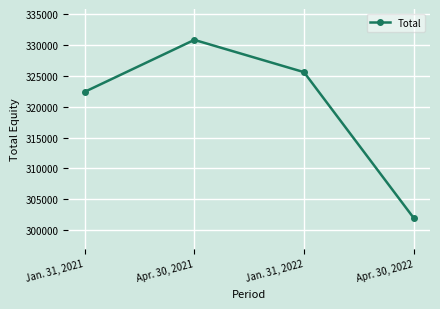

Where is the data nearest to the value 316414?

Jan. 31, 2021